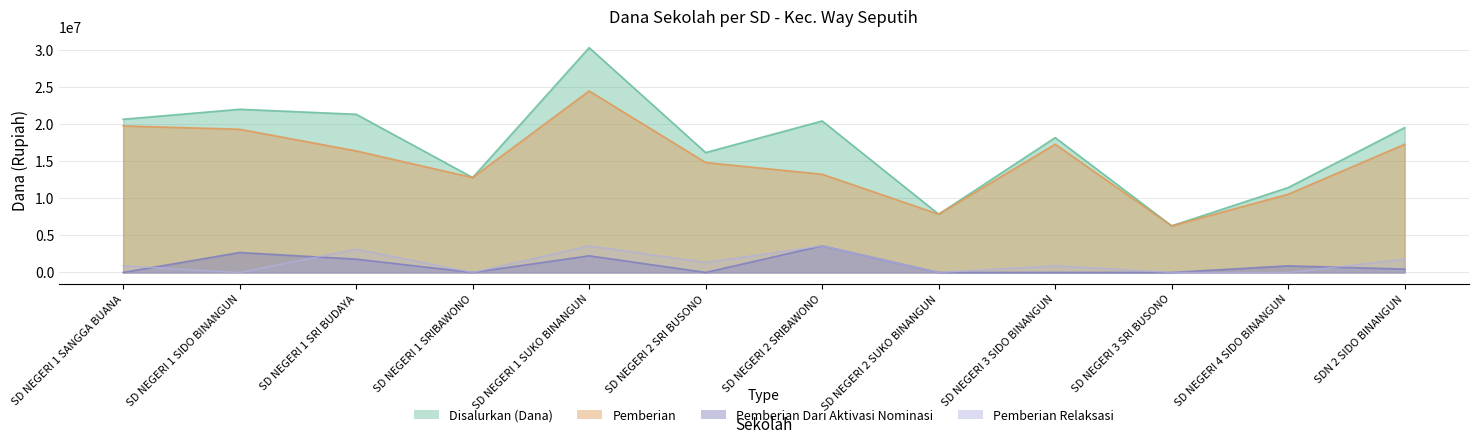

How many distinct data groups are displayed?

4